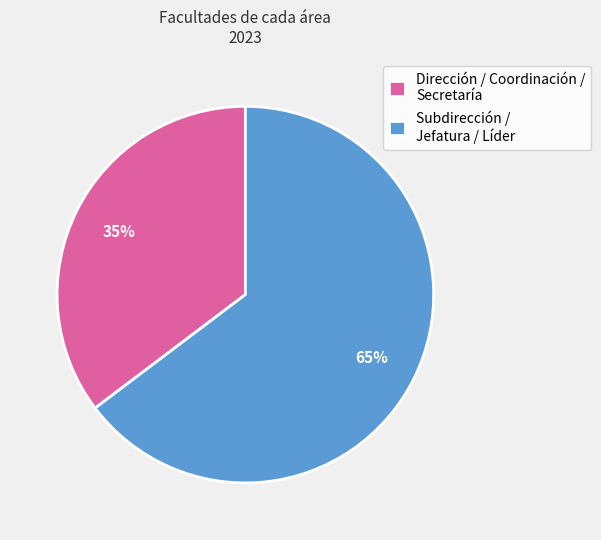

Is the sum of Dirección / Coordinación / Secretaría and Subdirección / Jefatura / Líder greater than half?

Yes